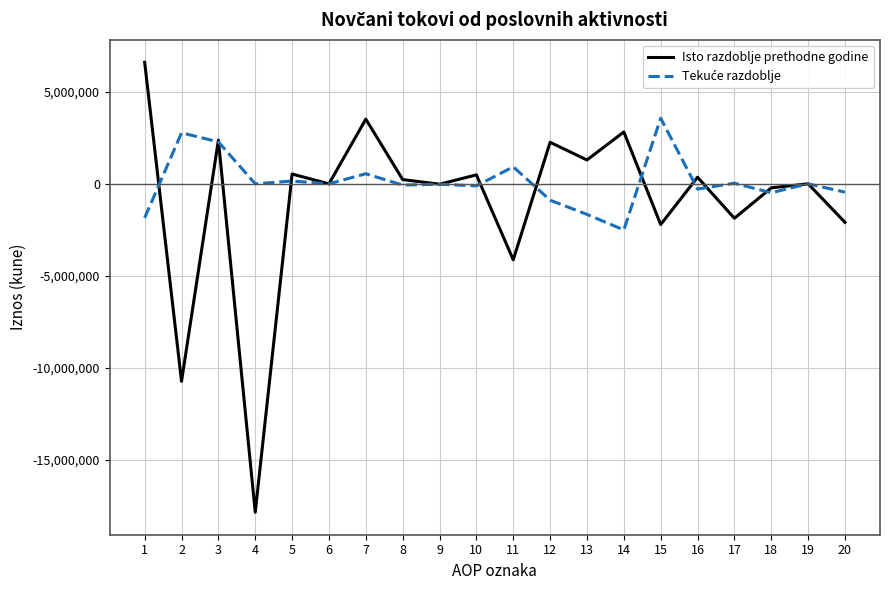

True or false: Isto razdoblje prethodne godine has a value of -3227691 at 17.

False